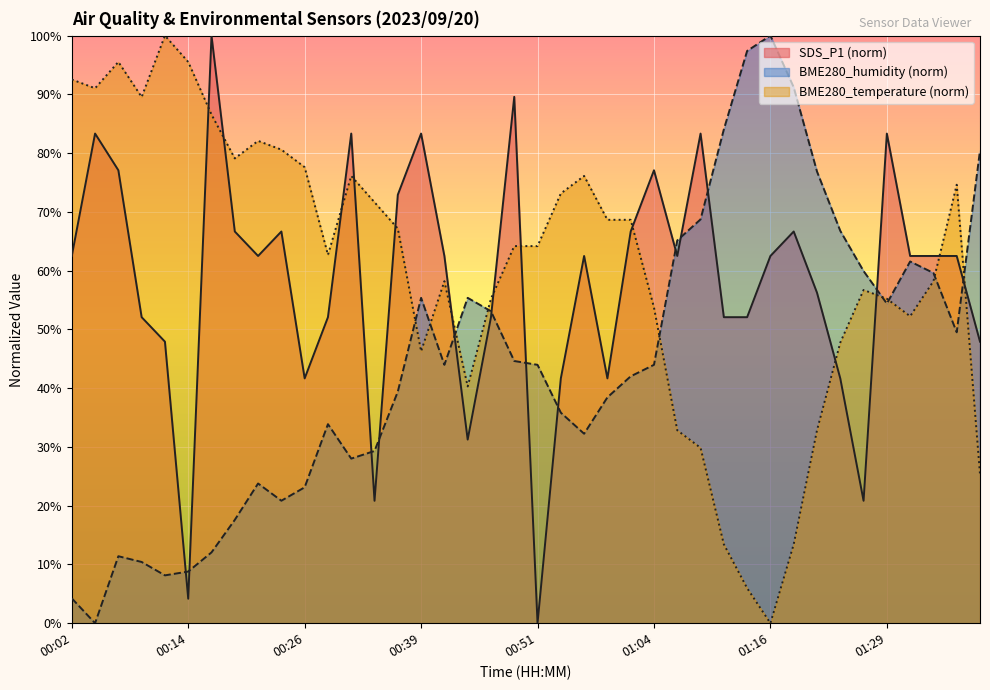

Rank the series by their average value, from highest to lowest.

BME280_temperature (norm), SDS_P1 (norm), BME280_humidity (norm)